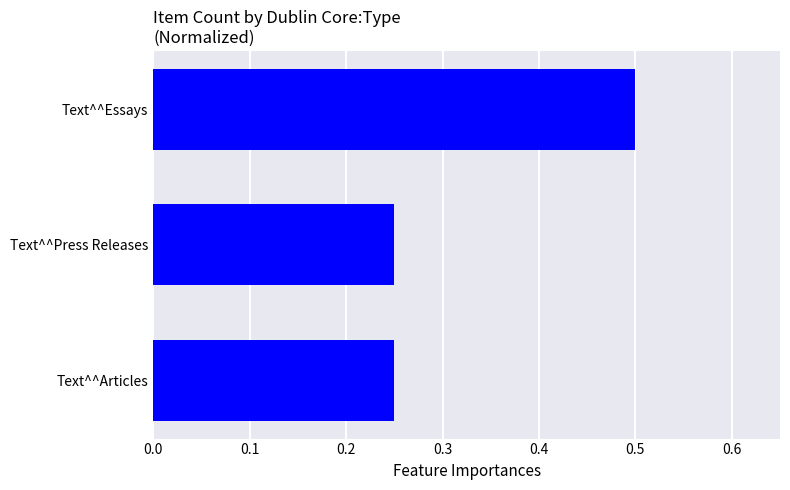

How many data points does each series have?

3